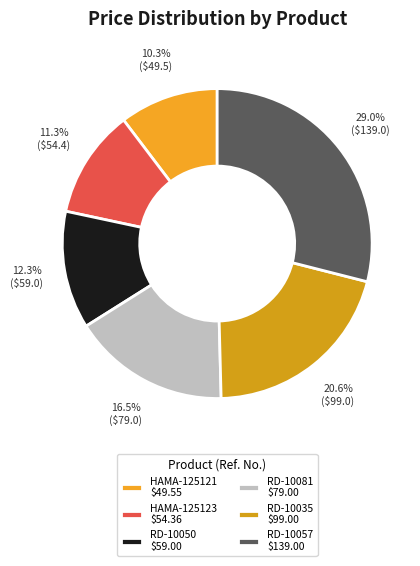

Is the sum of RD-10057 and RD-10081 greater than half?

No